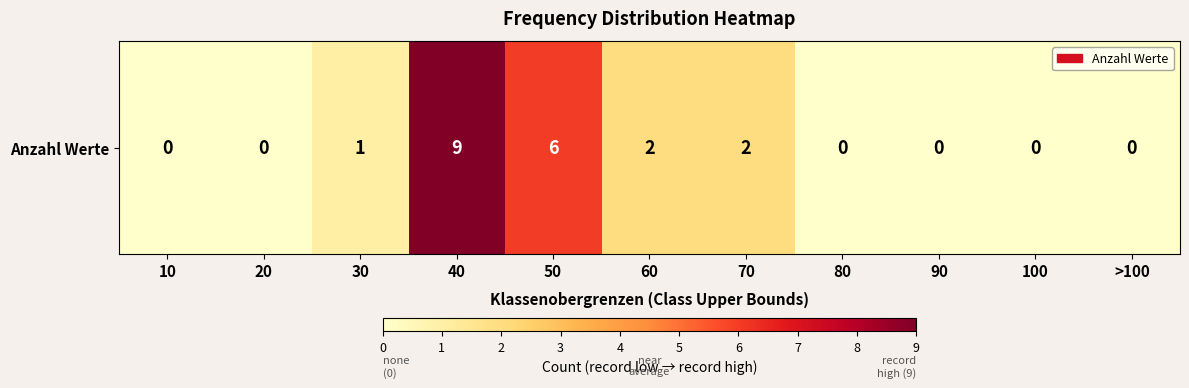

What is the average value?

2